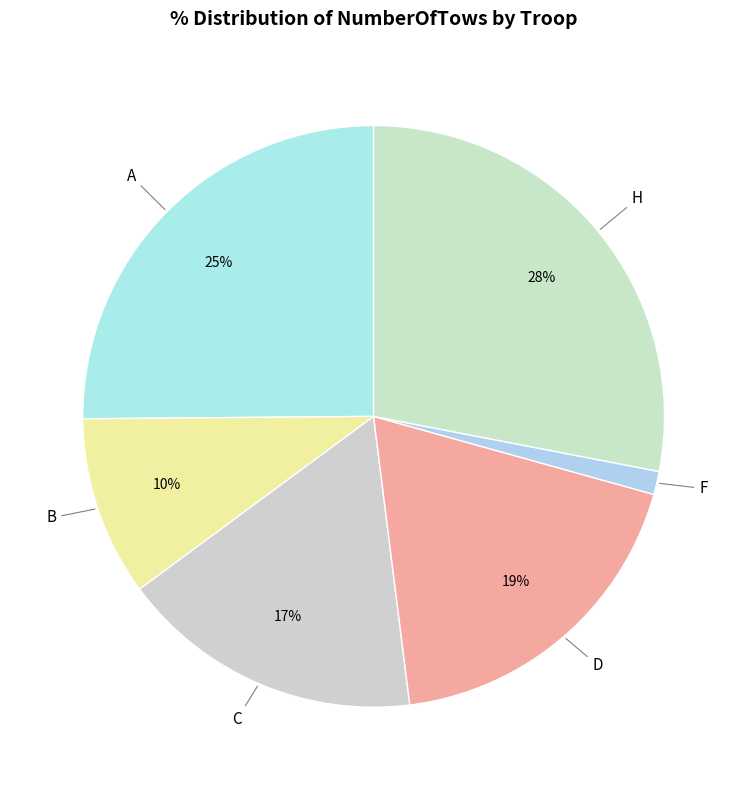

Is the sum of B and D greater than half?

No